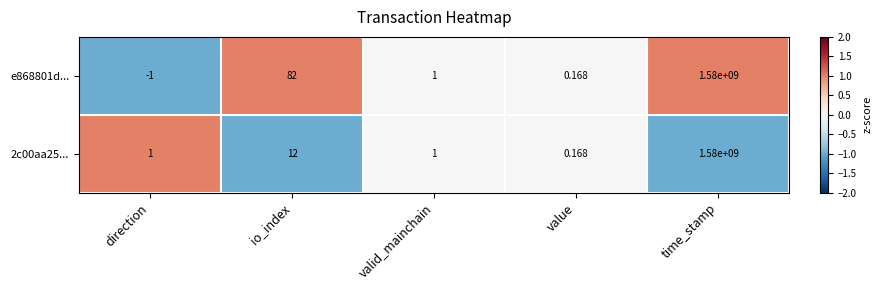

Rank the categories by e868801d... value from highest to lowest.

time_stamp, io_index, valid_mainchain, value, direction